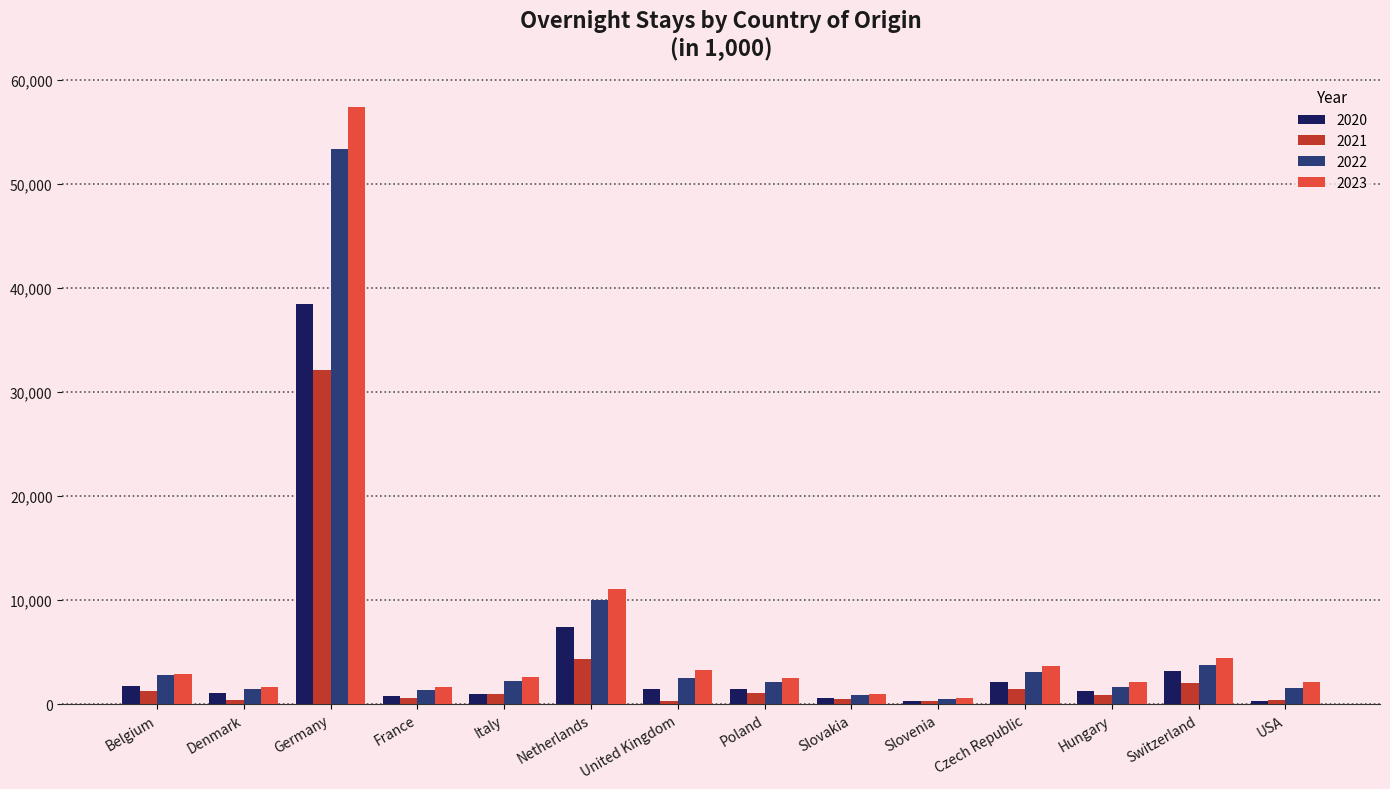

How many values in the 2021 series are below 1011?

7